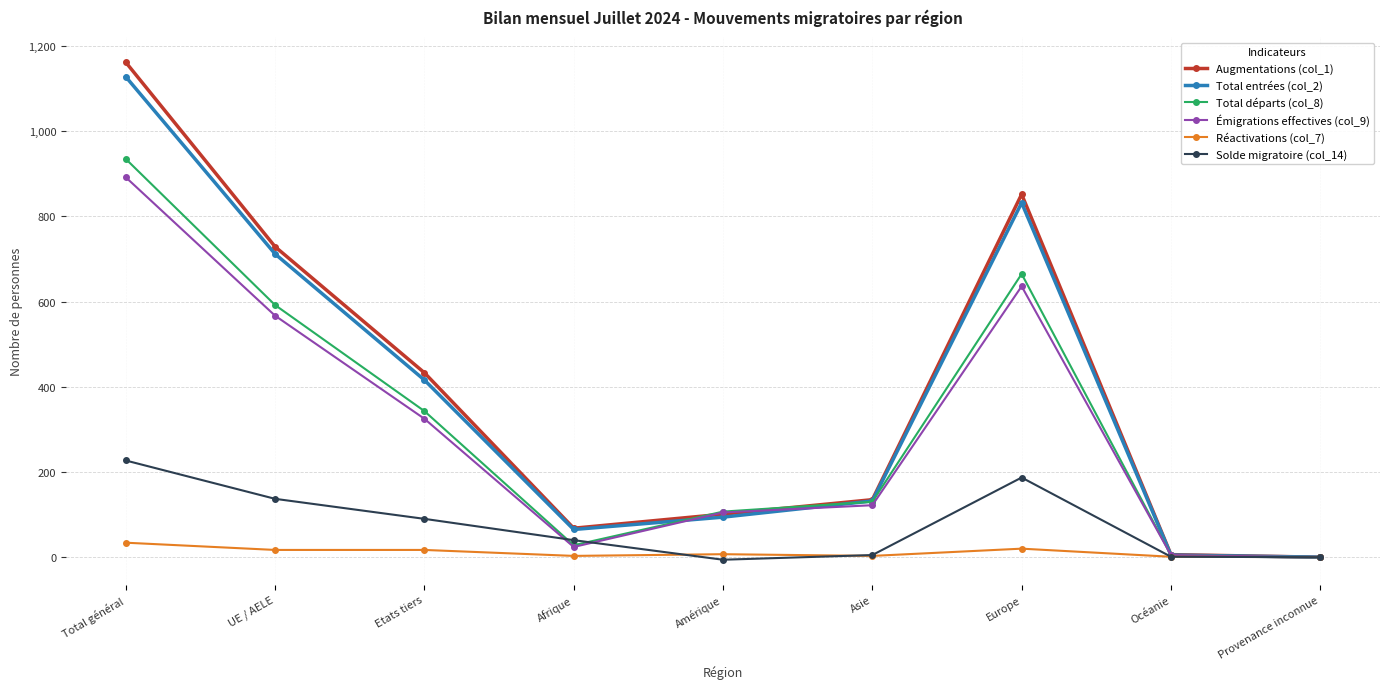

Which category has the highest value in the Augmentations (col_1) series?

Total général